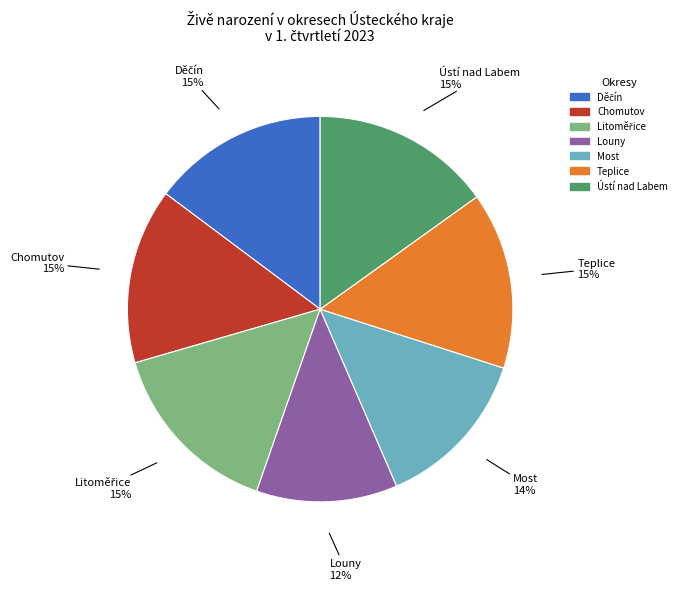

The Louny slice represents 12% of the pie. True or false?

True